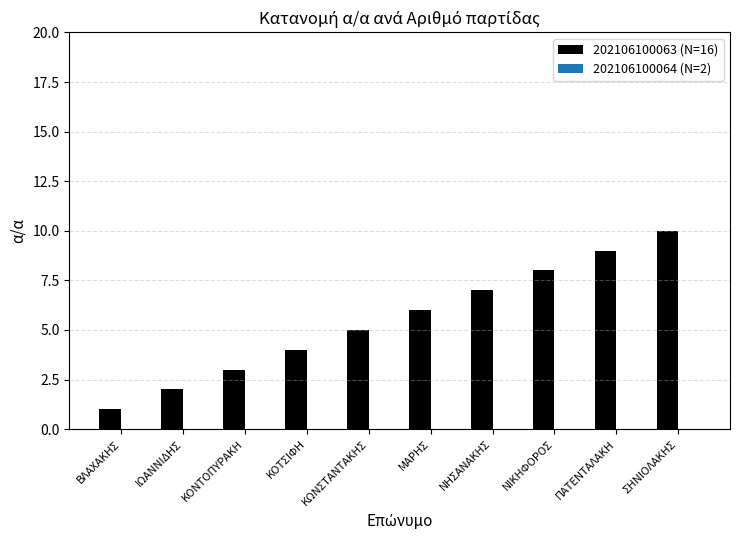

Rank the categories by value from lowest to highest.

ΒΛΑΧΑΚΗΣ, ΙΩΑΝΝΙΔΗΣ, ΚΟΝΤΟΠΥΡΑΚΗ, ΚΟΤΣΙΦΗ, ΚΩΝΣΤΑΝΤΑΚΗΣ, ΜΑΡΗΣ, ΝΗΣΑΝΑΚΗΣ, ΝΙΚΗΦΟΡΟΣ, ΠΑΤΕΝΤΑΛΑΚΗ, ΣΗΝΙΟΛΑΚΗΣ